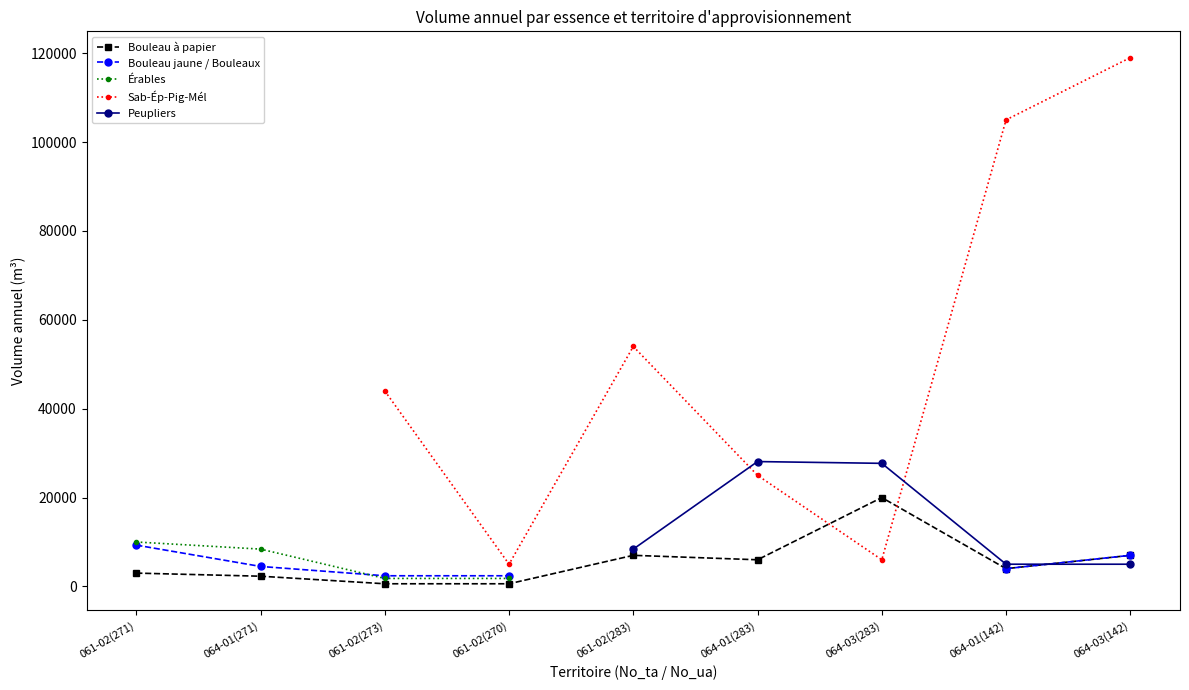

At which label does Bouleau à papier first exceed 4000?

061-02(283)